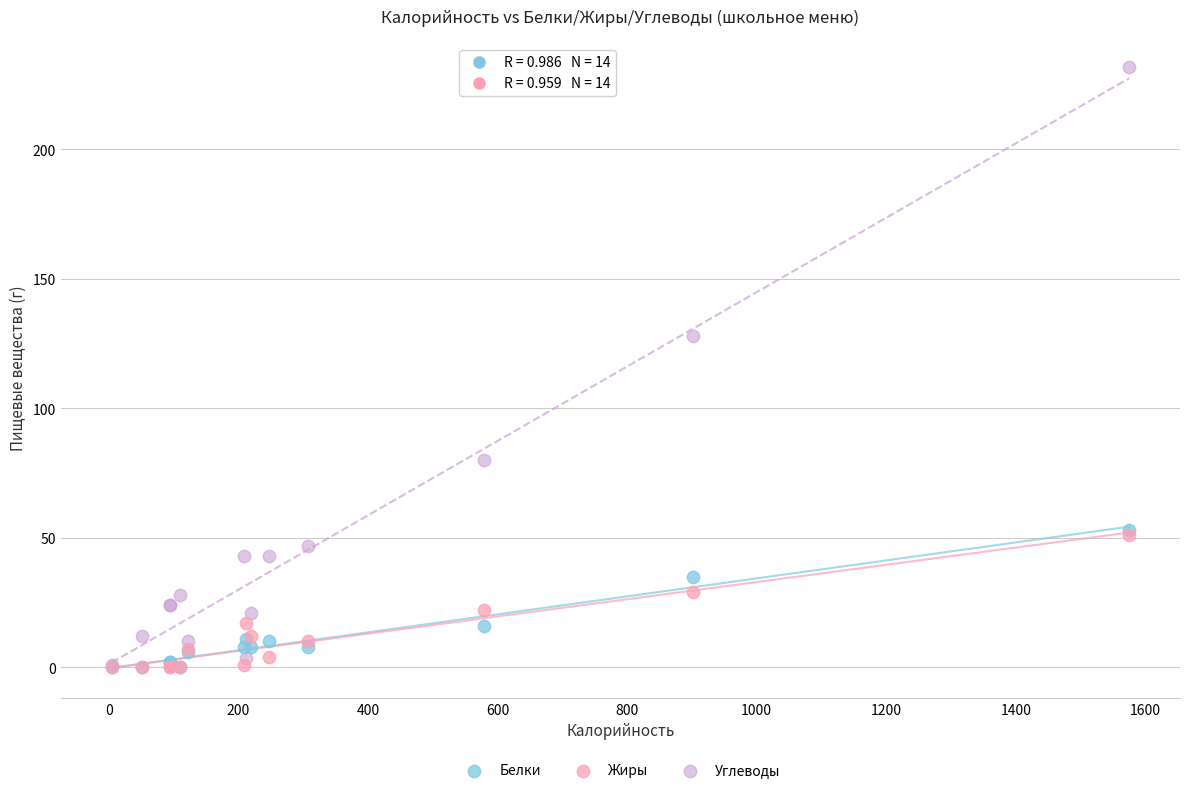

In the Углеводы series, what Y value is closest to 116?

128.0